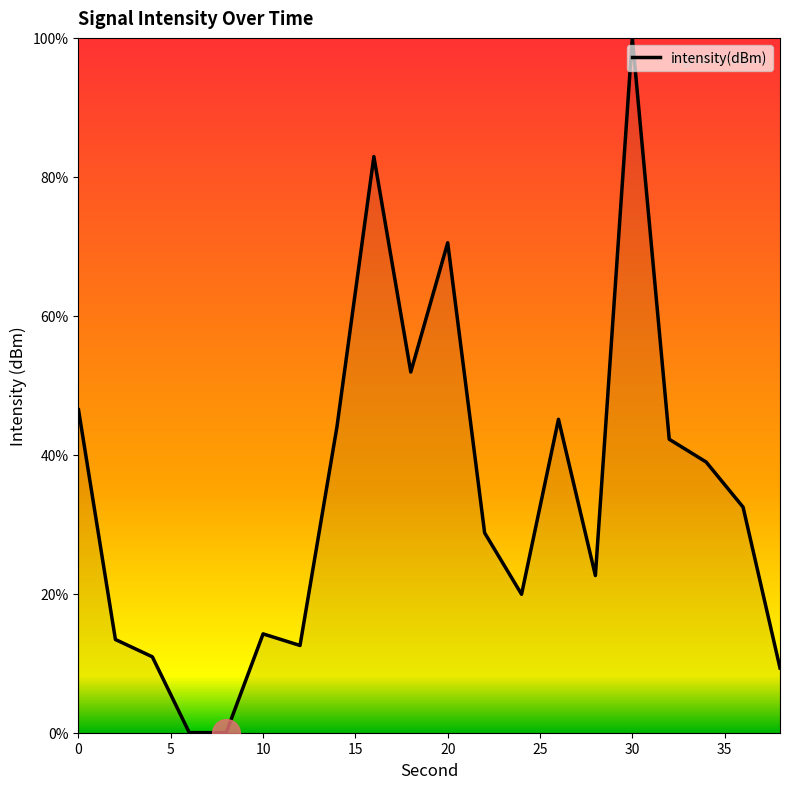

What is the difference between the maximum and minimum values?

100.0